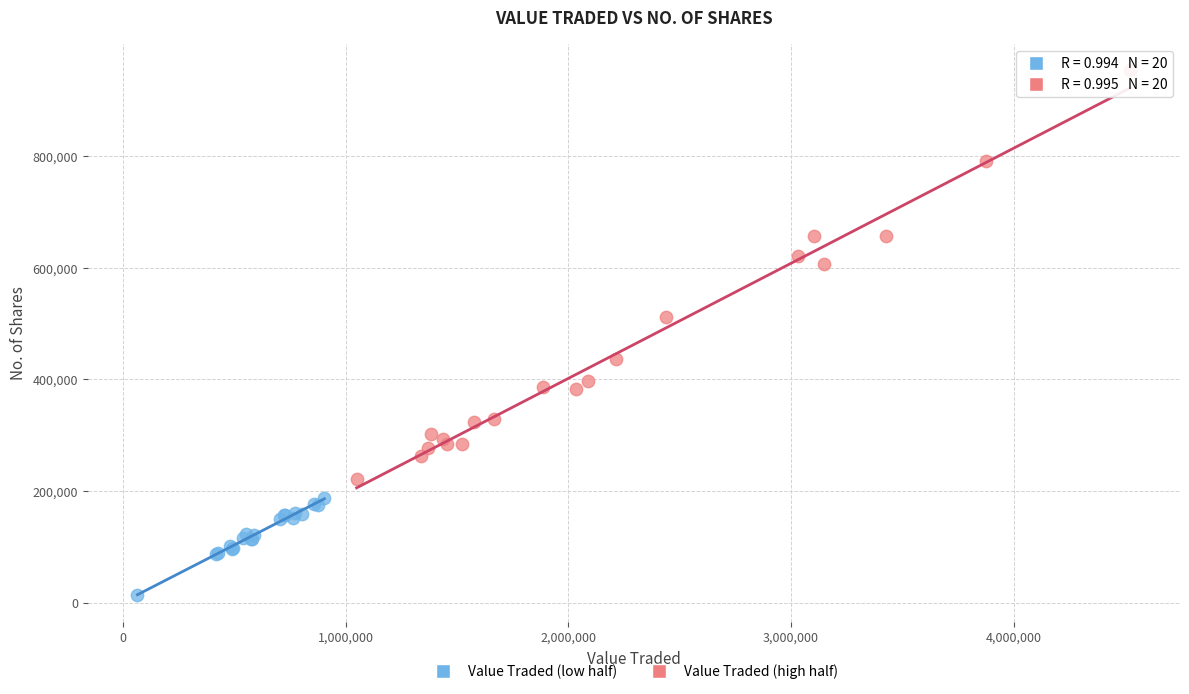

Which series has the widest spread of Y values?

Value Traded (high half)